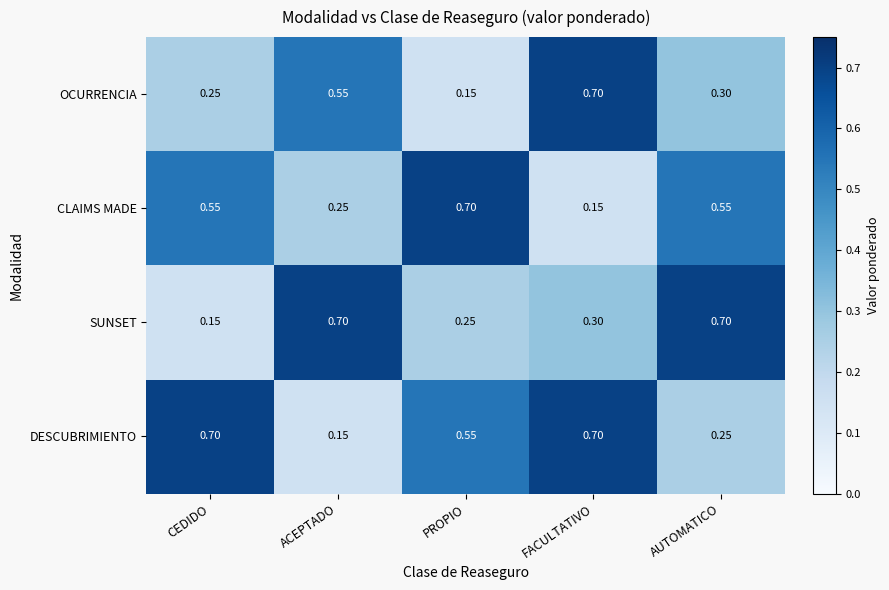

Where is SUNSET nearest to the value 0?

CEDIDO